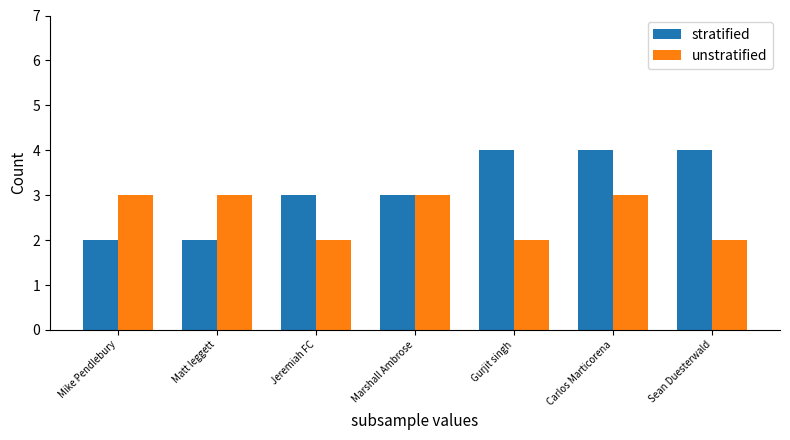

At which category is the sum across all series the highest?

Carlos Marticorena